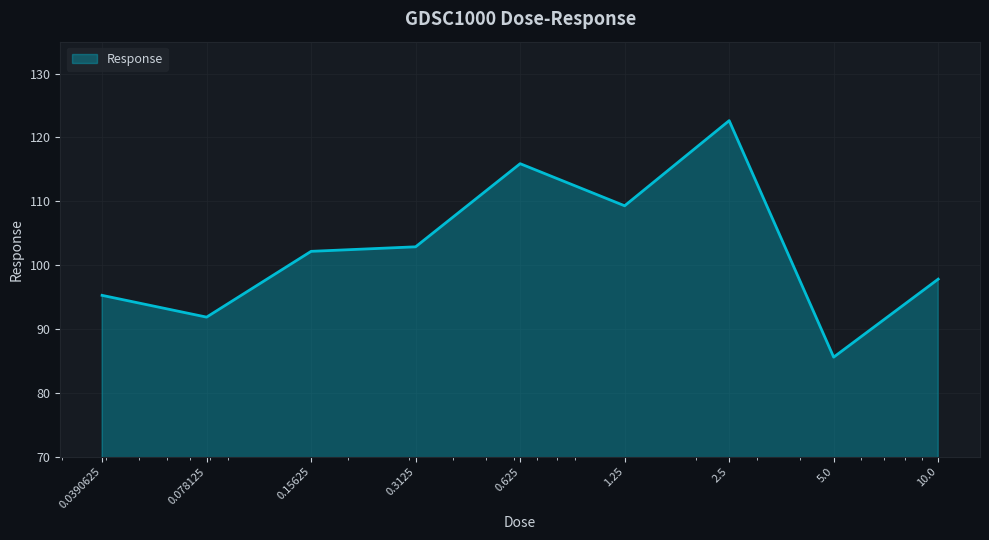

What is the difference between the maximum and minimum values?

37.1